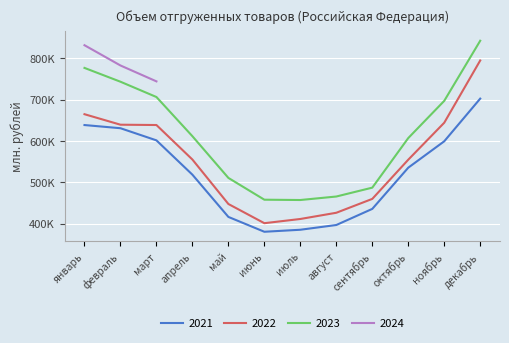

At which label is 2022 closest to 597885?

март